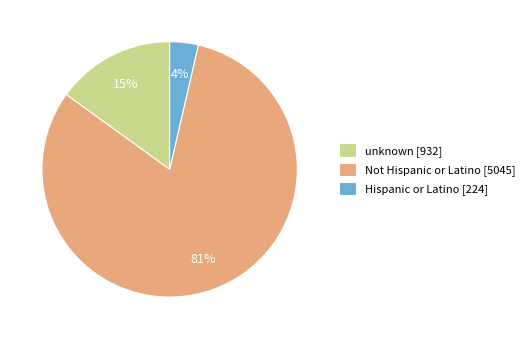

How many segments does this pie chart have?

3